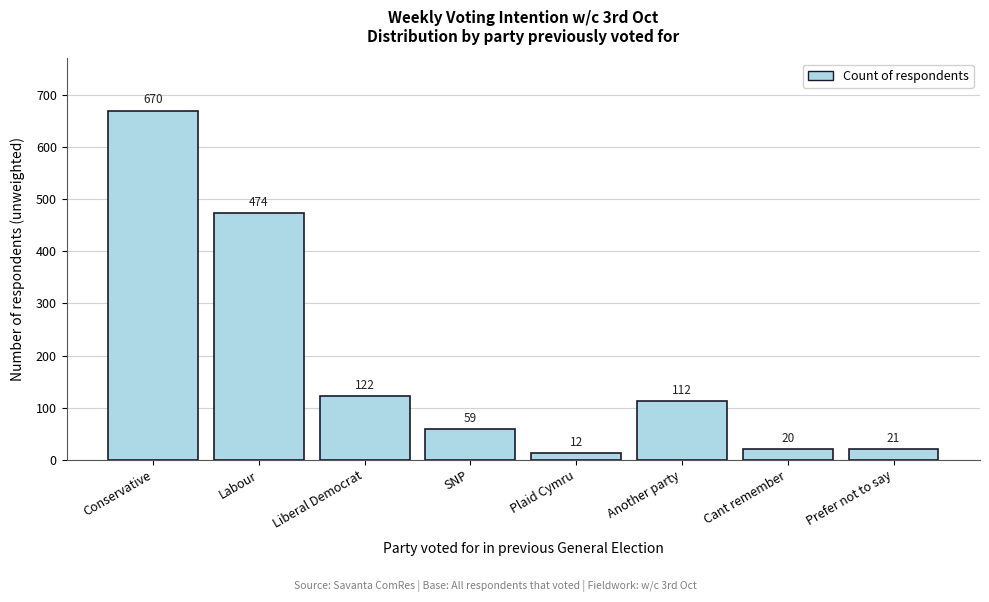

Reading left to right, extract all data points from this chart.

670	474	122	59	12	112	20	21